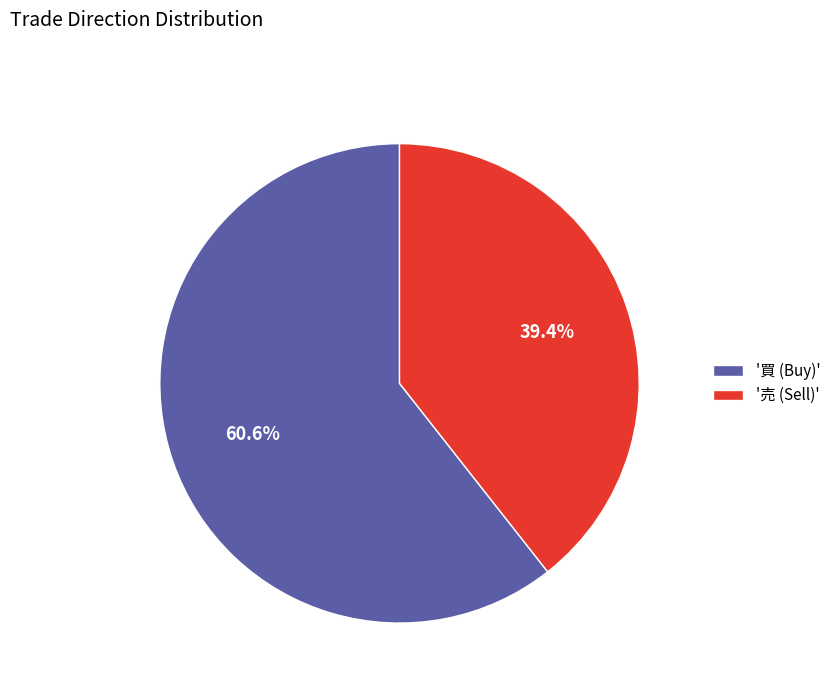

How many segments does this pie chart have?

2